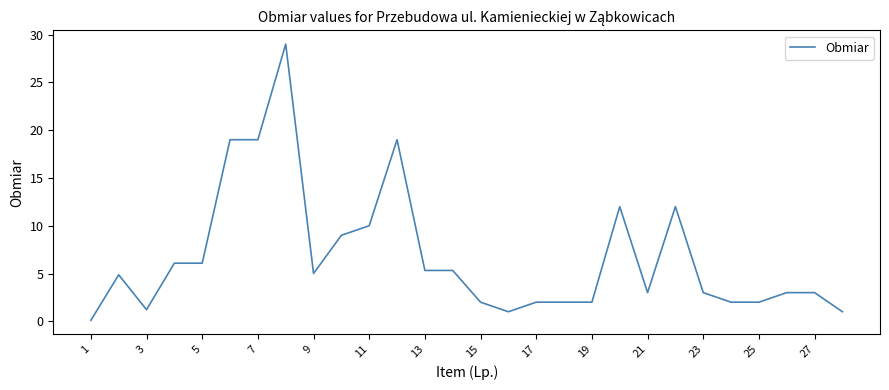

What is the maximum value shown in the chart?

29.0